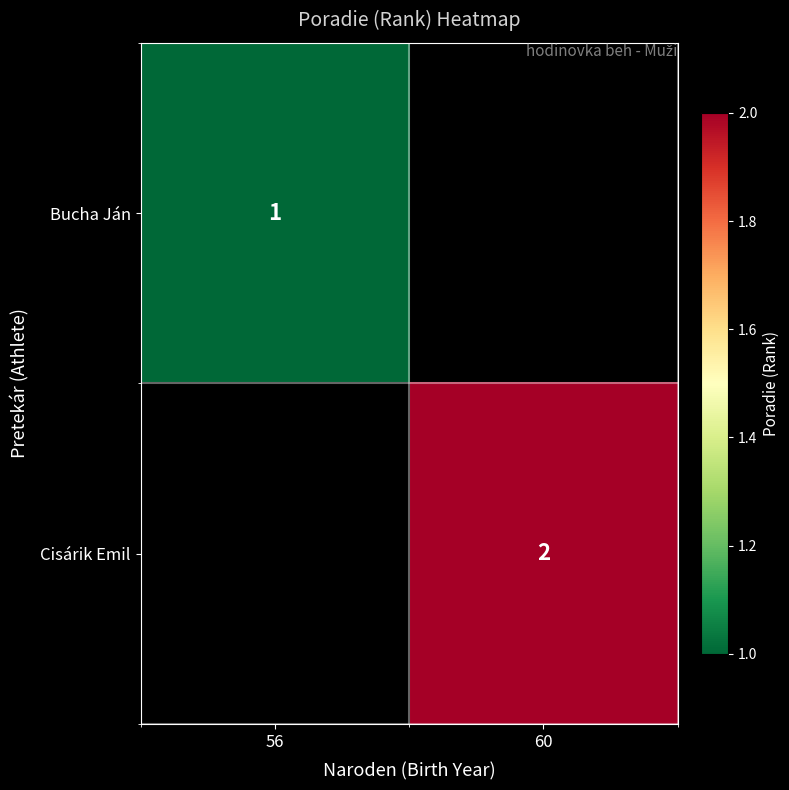

Is it true that Cisárik Emil equals 3 at 60?

False